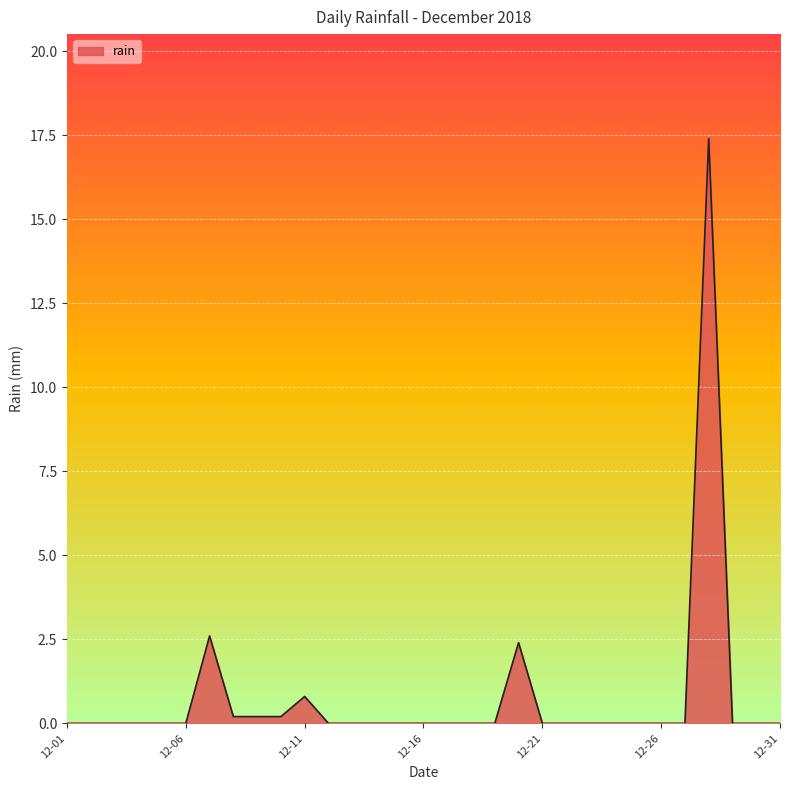

What is the difference between the maximum and minimum values?

17.4